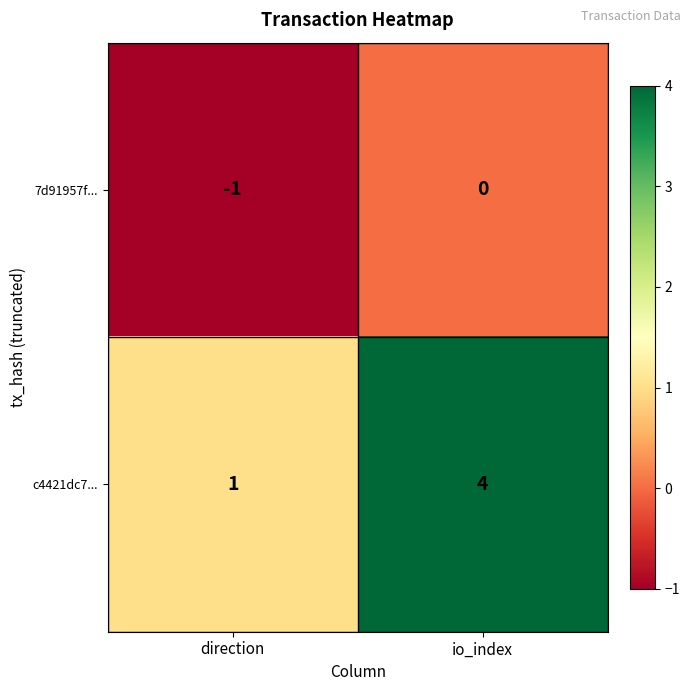

Reading left to right, list all the values displayed in this chart.

7d91957f...: direction=-1	io_index=0
c4421dc7...: direction=1	io_index=4